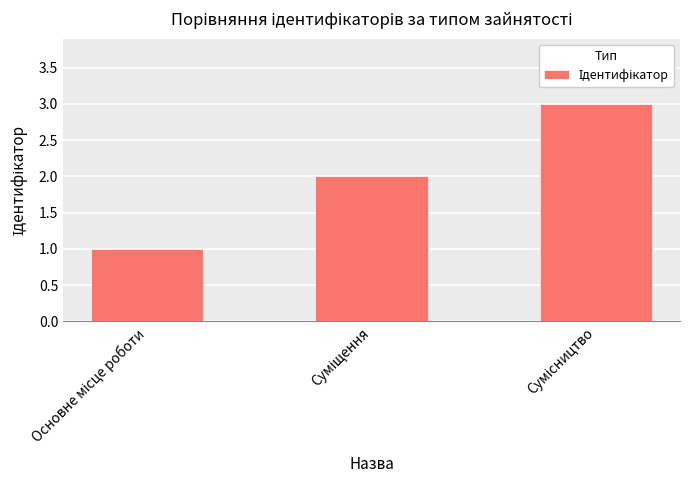

How many data points does each series have?

3